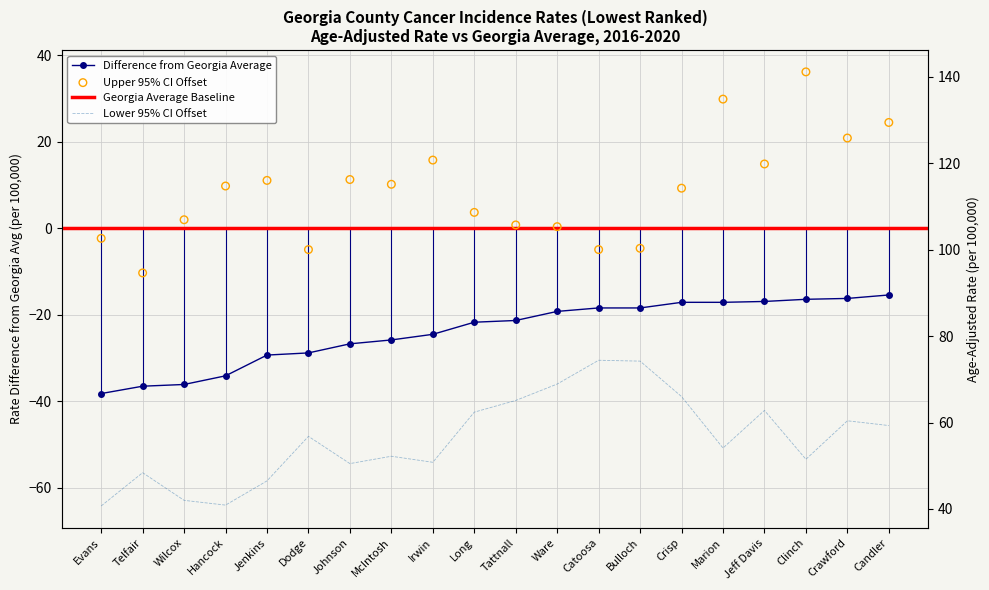

Is the value of Lower 95% CI at Catoosa greater than the value of Upper 95% CI at Wilcox?

No